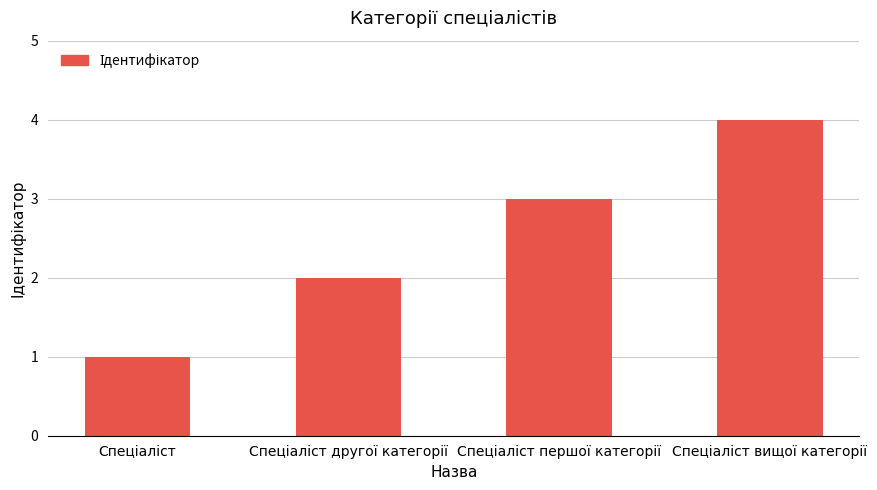

What is the value of the 4th bar from the left?

4